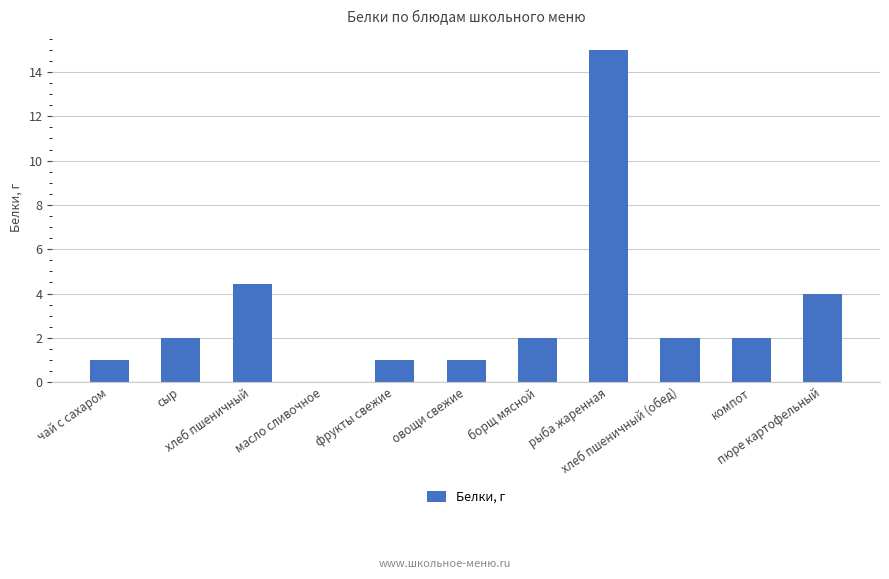

How many series are shown in this chart?

1